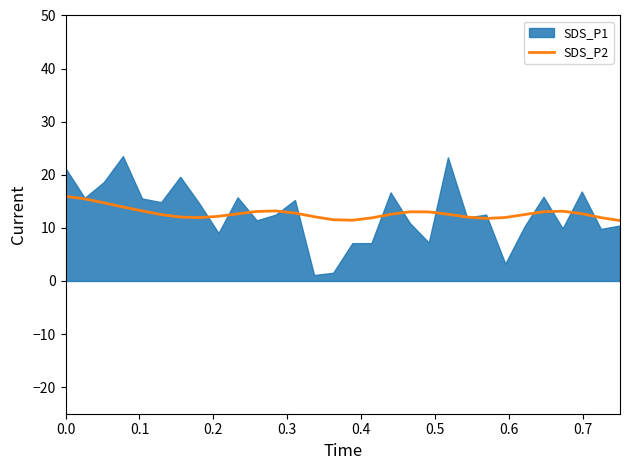

What is the minimum value for SDS_P2?

11.4